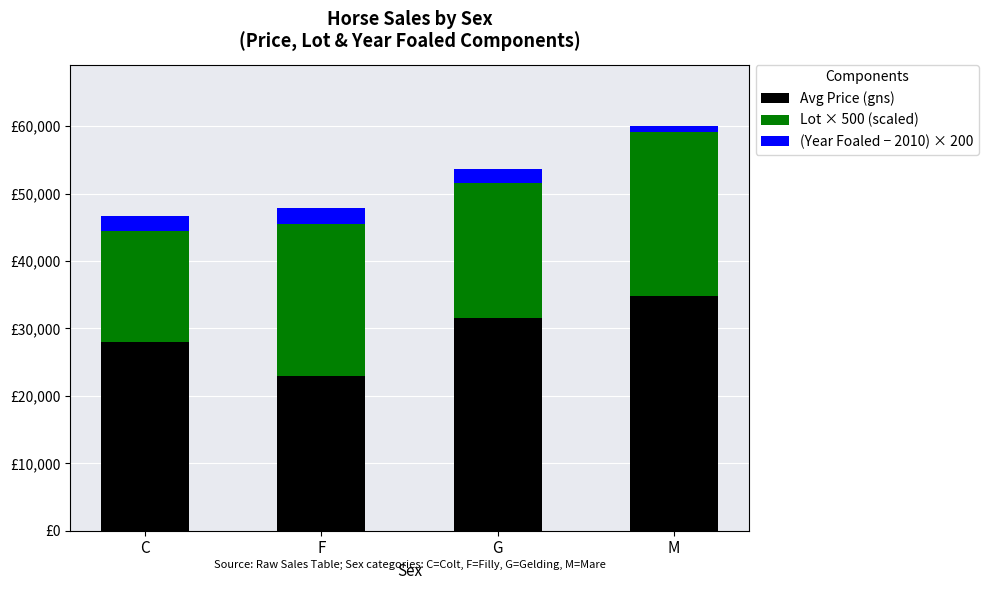

What is the sum of all Avg Price (gns) values?

117458.0